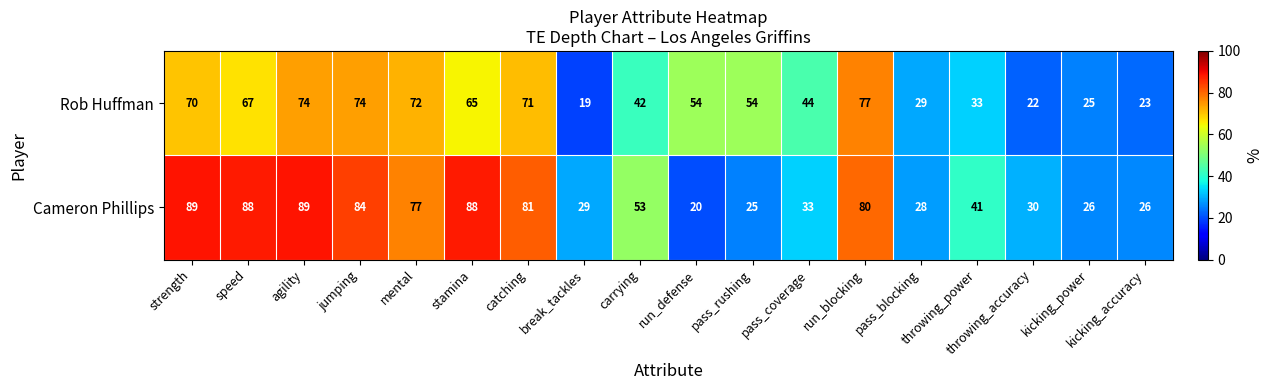

What is the spread (max minus min) of values at pass_rushing?

29